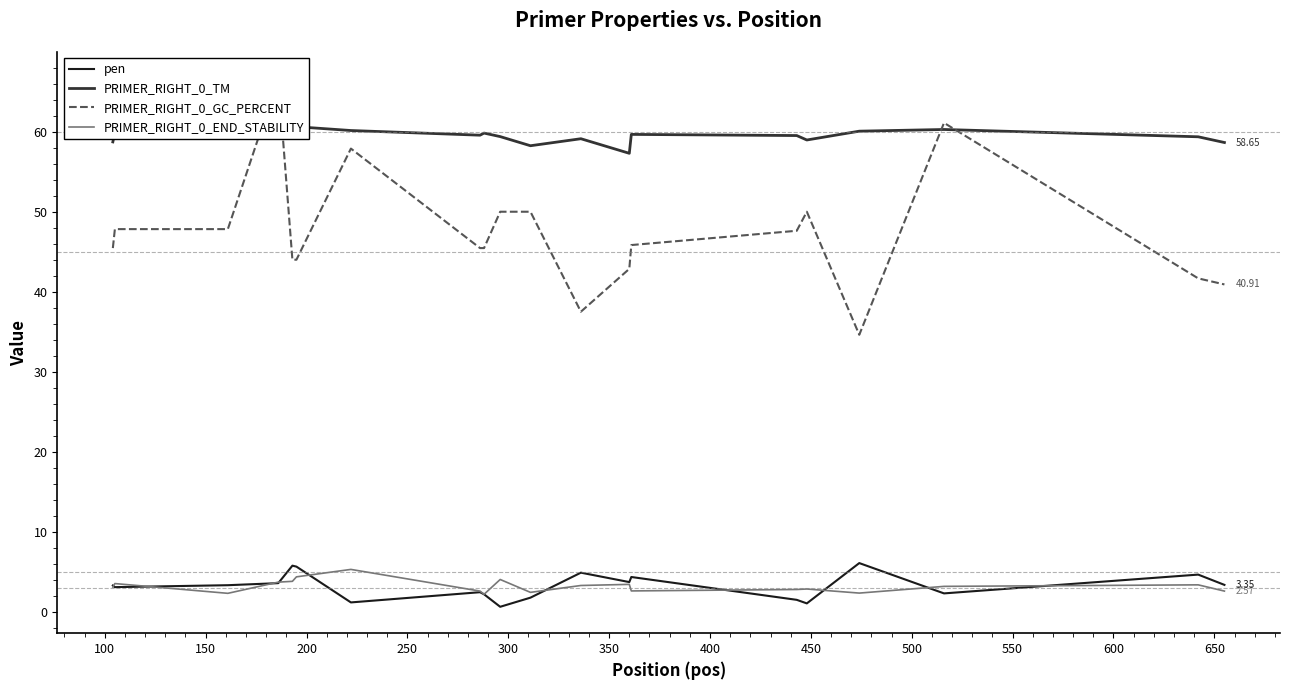

Does the chart have visible grid lines?

No